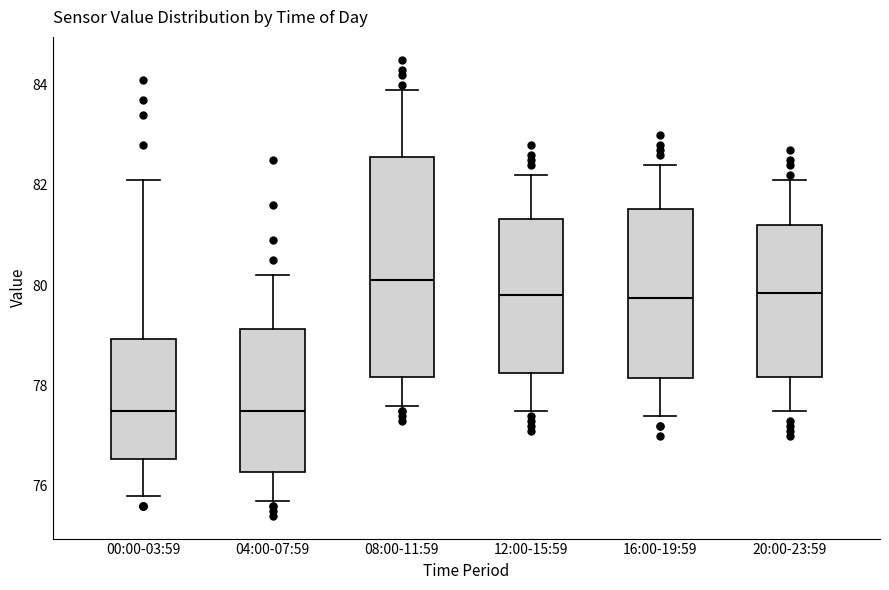

Reading left to right, transcribe this box plot: for each box, give where its median line is, the range the box spans, and where its two whiskers end, as read against the y-axis. The values are not printed on the chart, so give them approximately, as read against the axis.

00:00-03:59: median 77.6, box 76.6 to 79.0, whiskers 75.8 to 82.2
04:00-07:59: median 77.6, box 76.2 to 79.2, whiskers 75.8 to 80.2
08:00-11:59: median 80.2, box 78.2 to 82.6, whiskers 77.6 to 84.0
12:00-15:59: median 79.8, box 78.2 to 81.4, whiskers 77.6 to 82.2
16:00-19:59: median 79.8, box 78.2 to 81.6, whiskers 77.4 to 82.4
20:00-23:59: median 79.8, box 78.2 to 81.2, whiskers 77.6 to 82.2